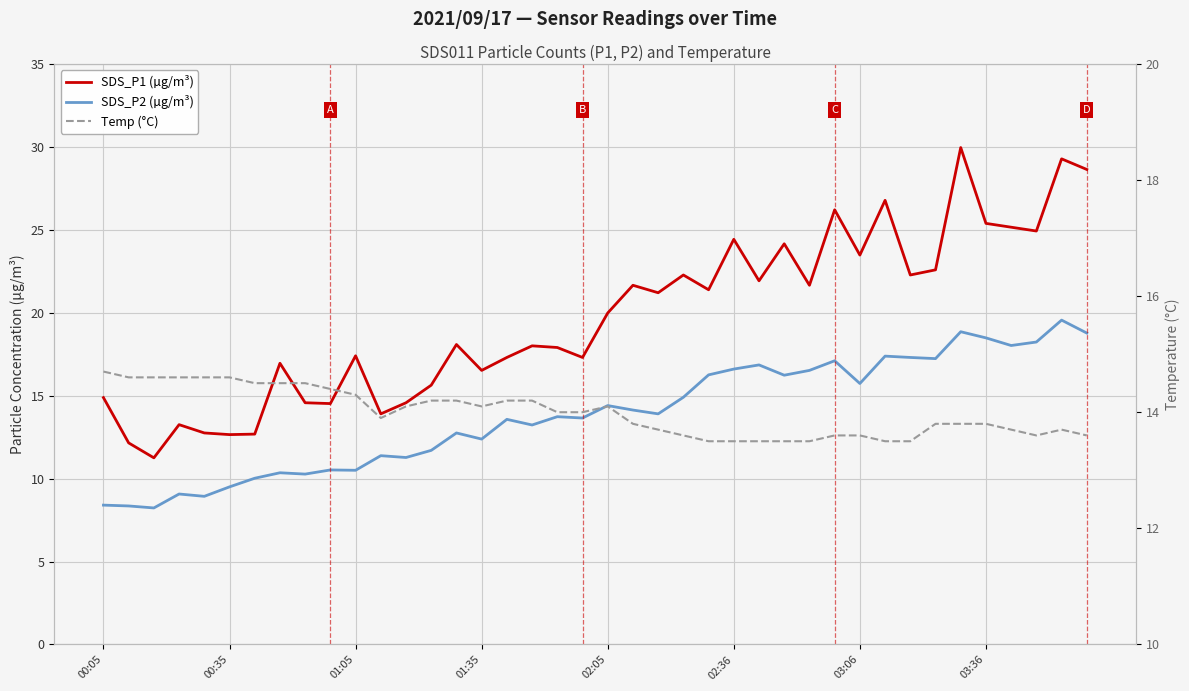

At which category does SDS_P2 (µg/m³) reach its first local peak?

01:35